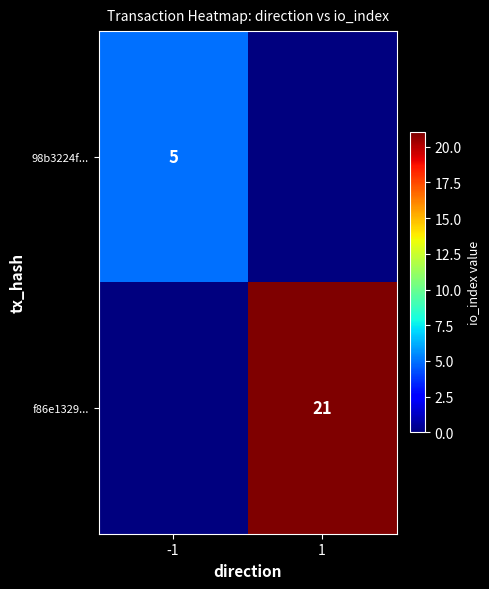

Is it true that f86e1329... equals 31 at 1?

False